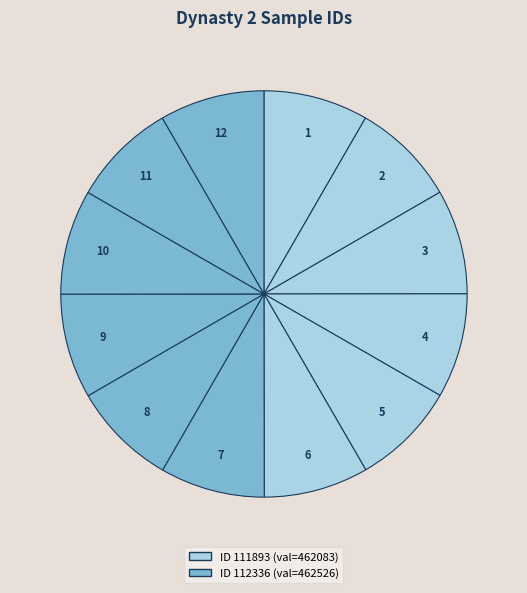

Count the number of slices in the pie.

12